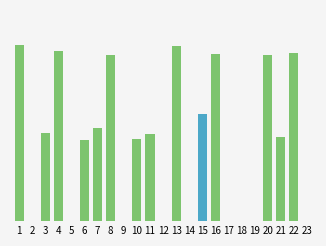

Count the number of values greater than 9.

14